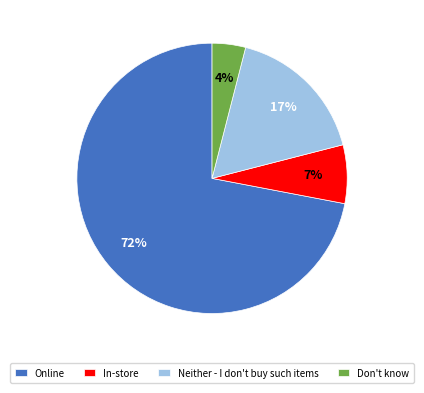

Does any single category account for the majority?

Yes